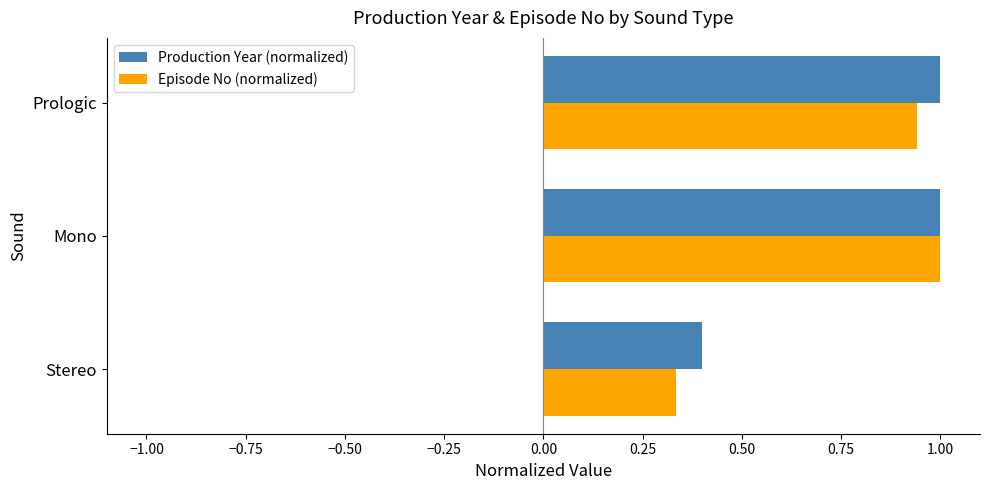

Between Stereo and Mono, which series saw the biggest shift?

Episode No (normalized)